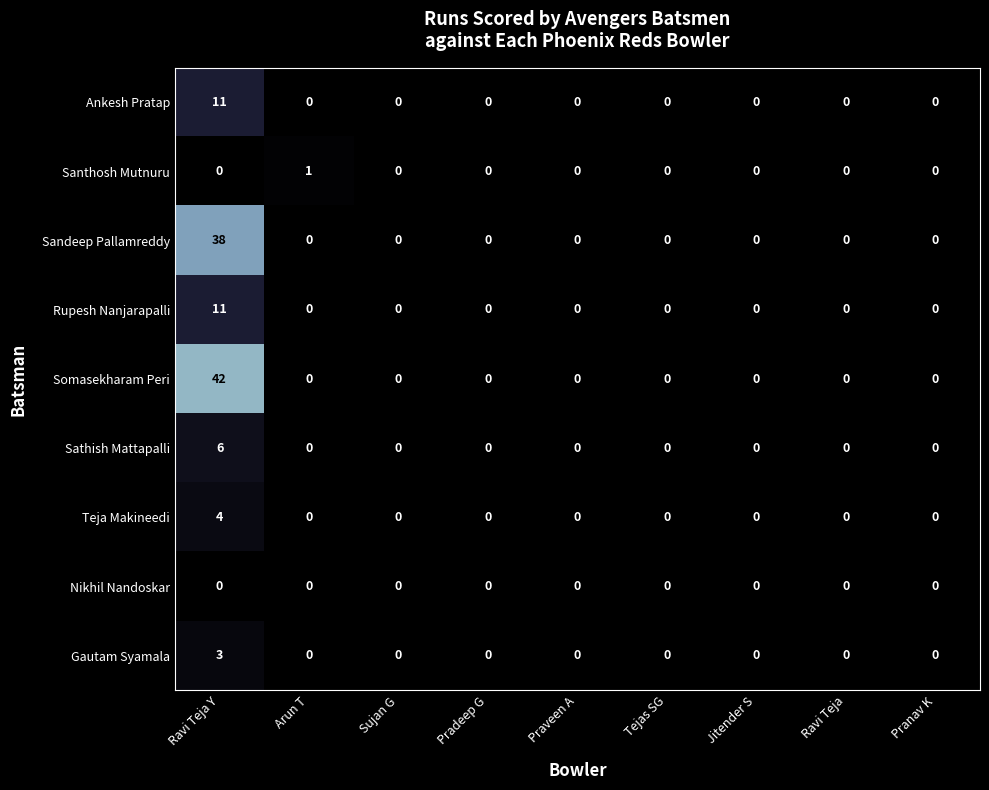

How many categories are shown in the chart?

9